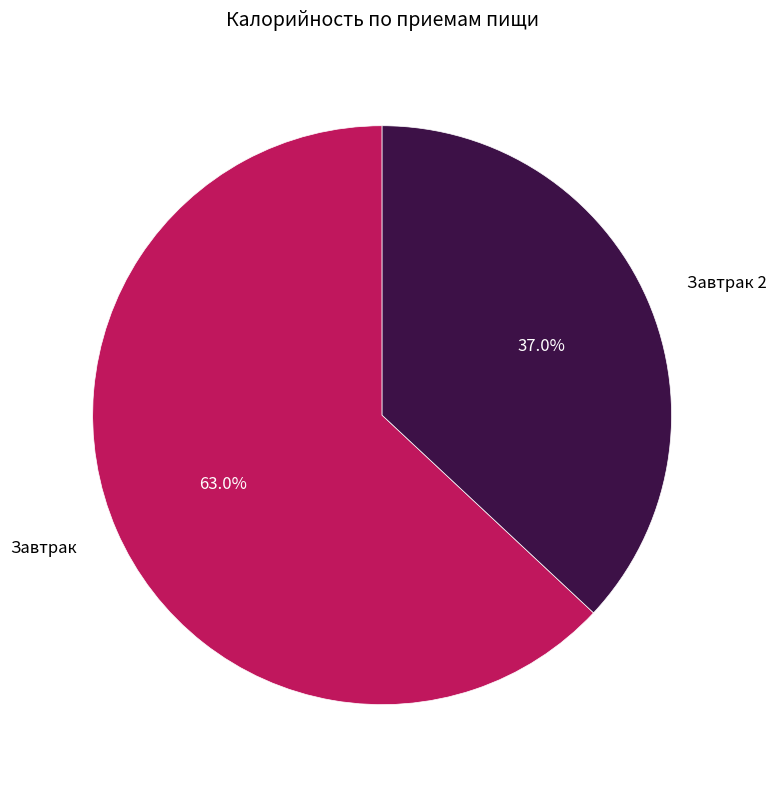

Which category accounts for the majority?

Завтрак